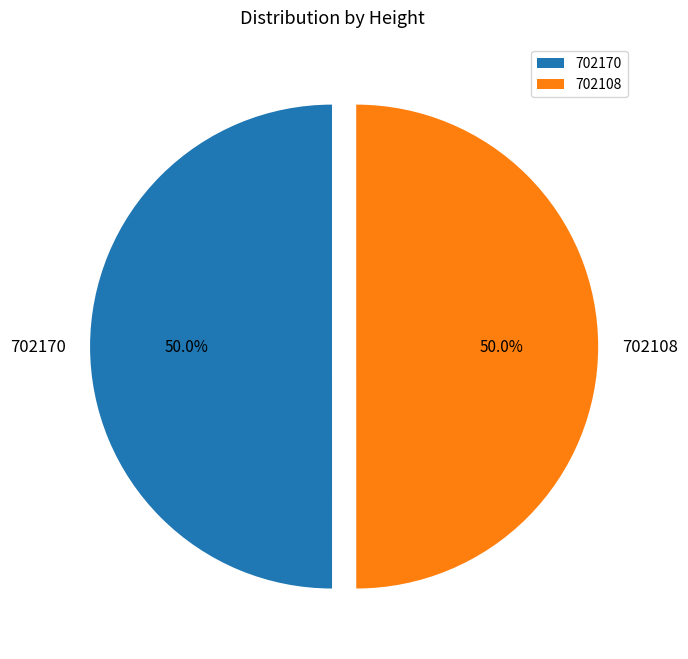

How many segments does this pie chart have?

2